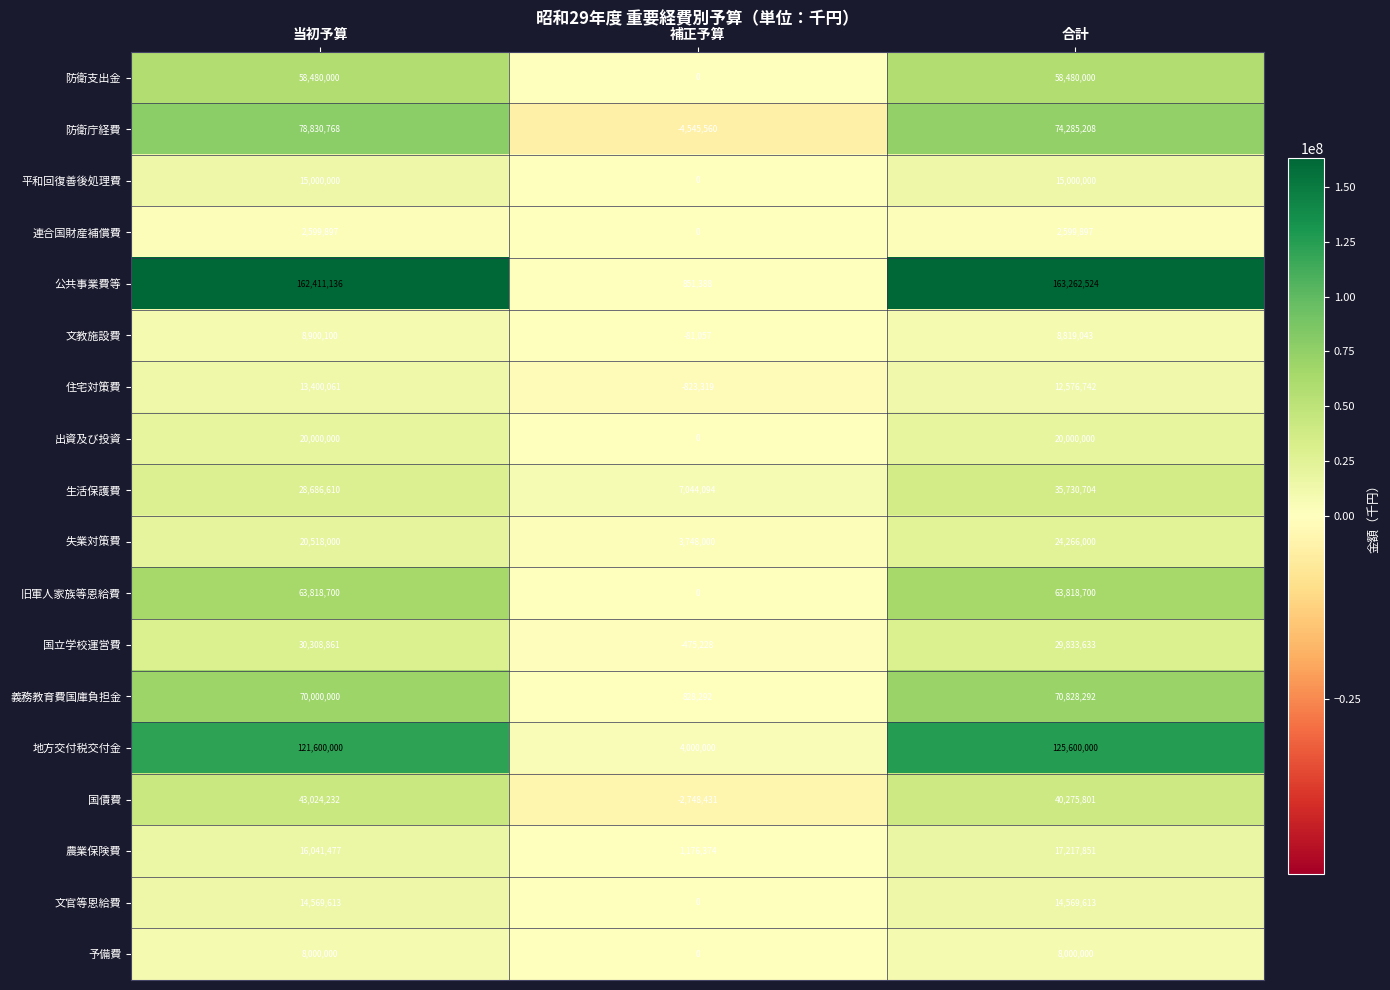

Is the value of 義務教育費国庫負担金 at 補正予算 greater than the value of 防衛支出金 at 補正予算?

Yes